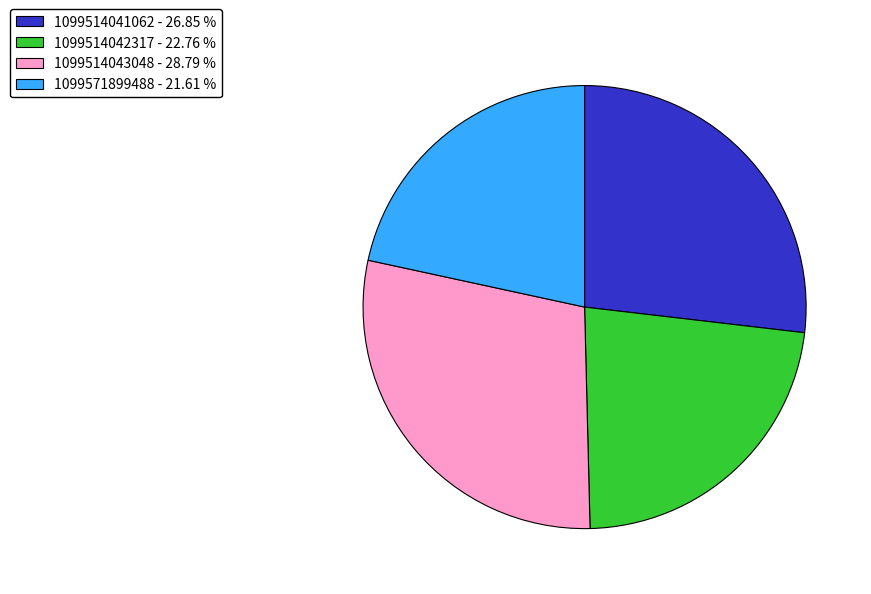

What is the ratio of the value at 1099514042317 to the value at 1099571899488?

1.1